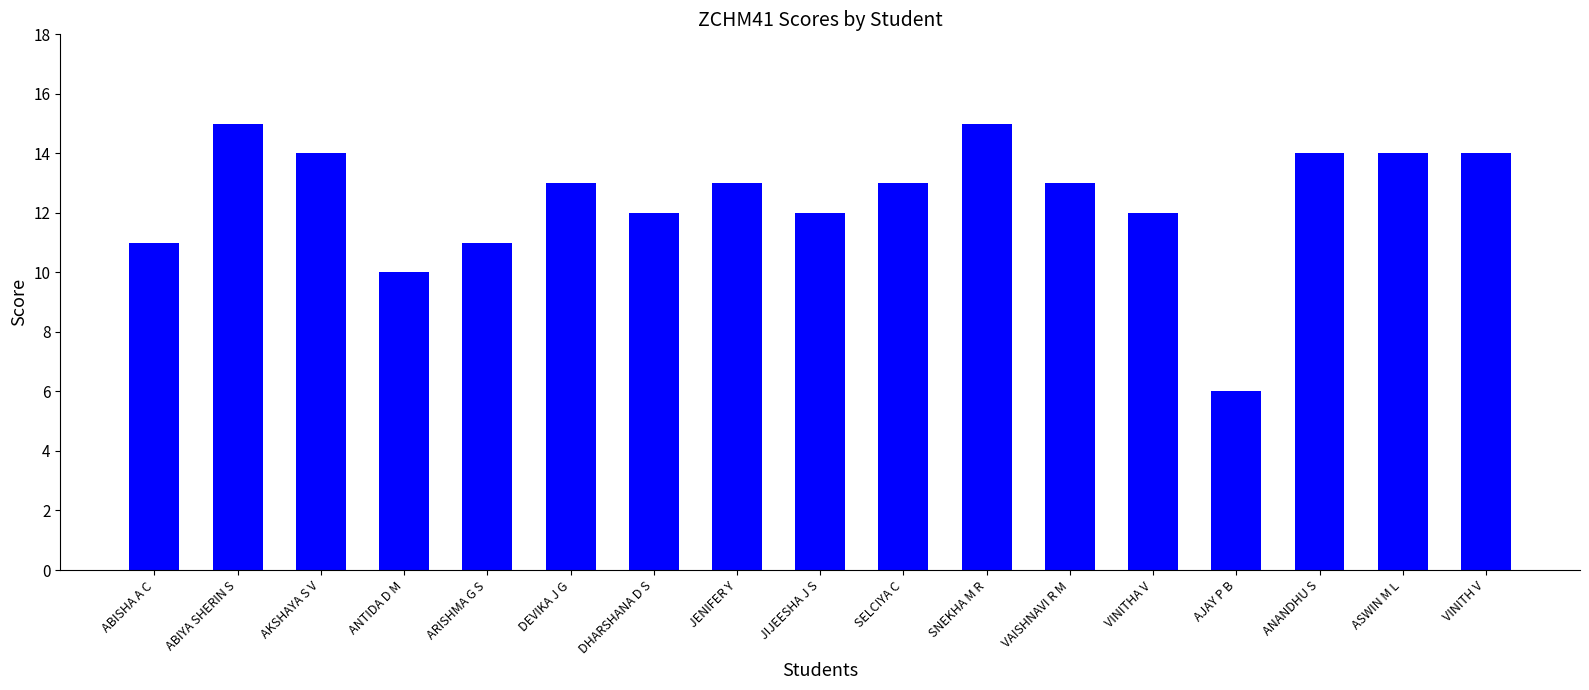

What is the change in value from ABISHA A C to DEVIKA J G?

+2